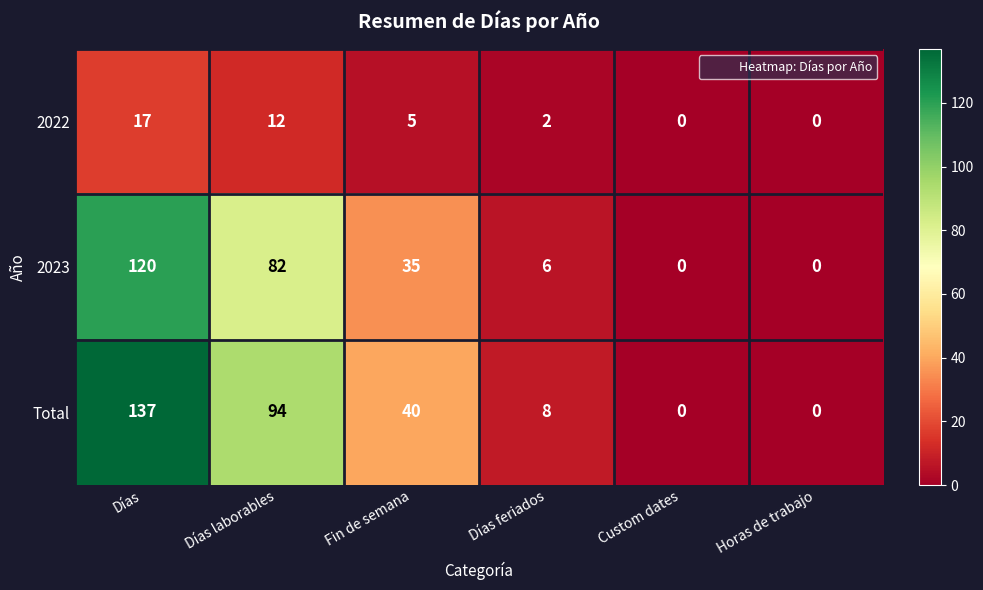

How many distinct data groups are displayed?

3